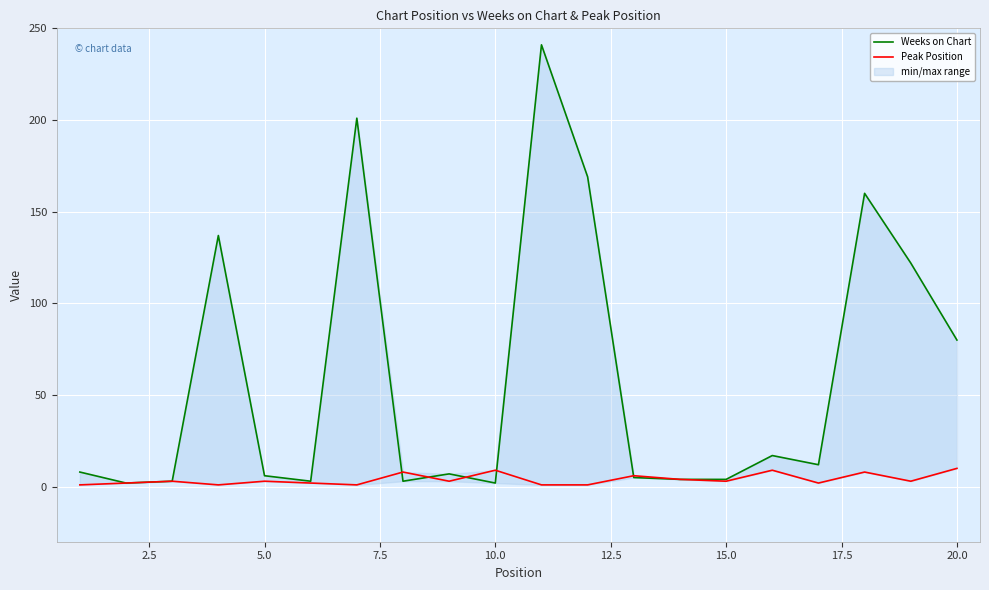

Reading right to left, what are all the values shown in this chart?

Weeks on Chart: 80	122	160	12	17	4	4	5	169	241	2	7	3	201	3	6	137	3	2	8
Peak Position: 10	3	8	2	9	3	4	6	1	1	9	3	8	1	2	3	1	3	2	1